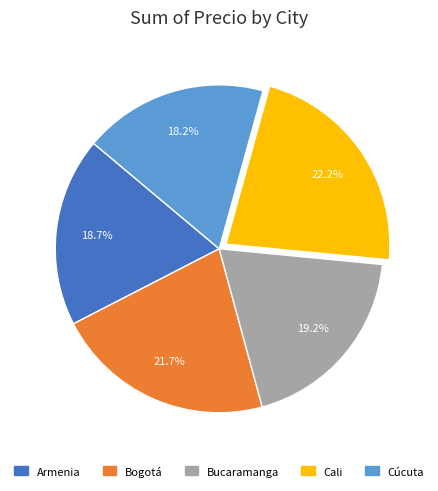

Does any single category account for the majority?

No